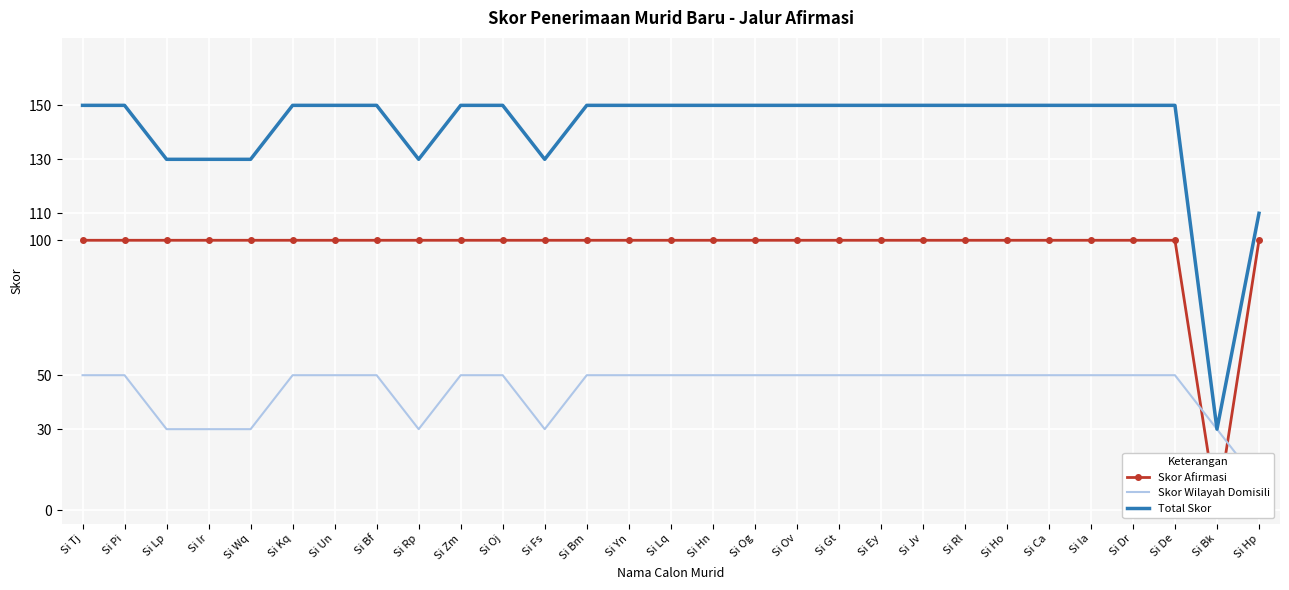

What is the difference between the maximum and minimum values in the Skor Afirmasi series?

100